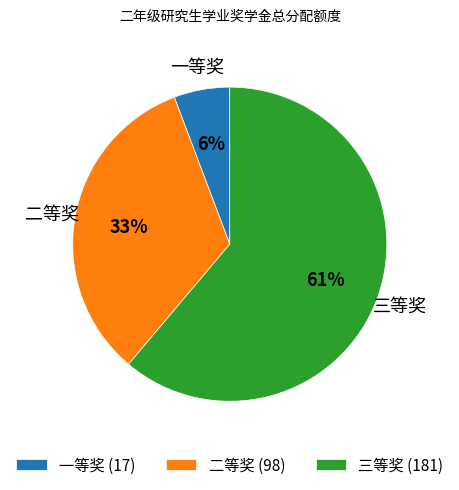

Is the sum of 二等奖 (98) and 三等奖 (181) greater than half?

Yes